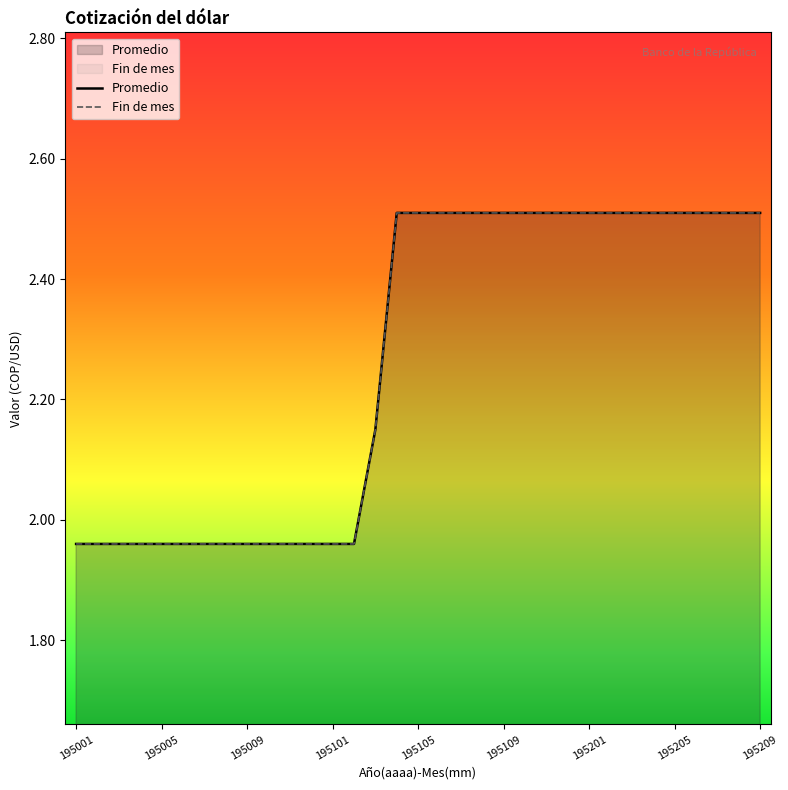

What is the value of the Fin de mes point at the 21st from the left?

2.5